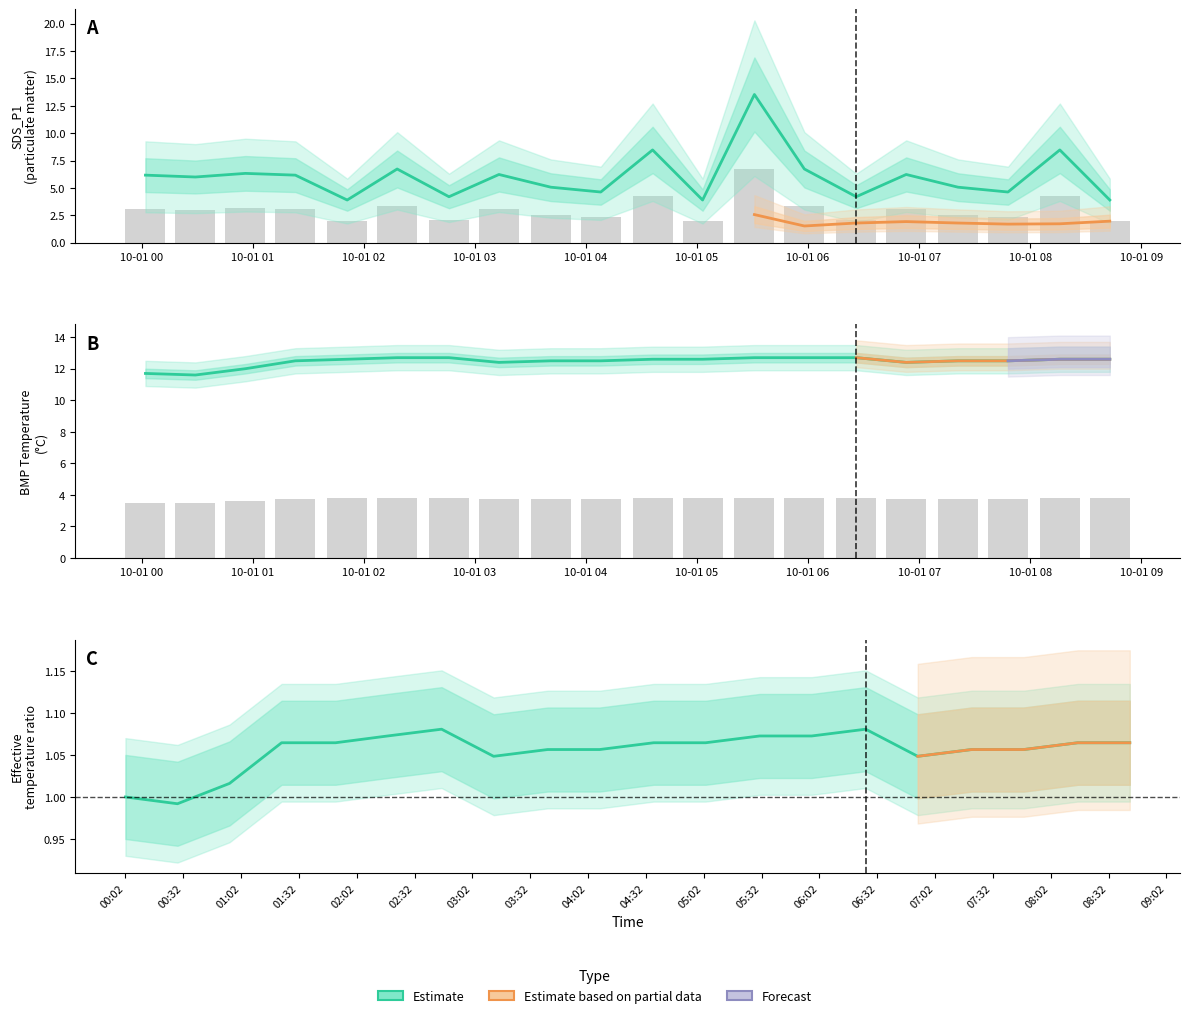

Reading left to right, list all the values displayed in this chart.

SDS_P1: 6.2	6.0	6.3	6.2	3.9	6.7	4.2	6.2	5.1	4.6	8.5	3.9	13.5	6.7	4.2	6.2	5.1	4.6	8.5	3.9
Temp: 1.0	1.0	1.0	1.1	1.1	1.1	1.1	1.0	1.1	1.1	1.1	1.1	1.1	1.1	1.1	1.0	1.1	1.1	1.1	1.1
BMP_temperature: 11.7	11.6	12.0	12.5	12.6	12.7	12.7	12.4	12.5	12.5	12.6	12.6	12.7	12.7	12.7	12.4	12.5	12.5	12.6	12.6